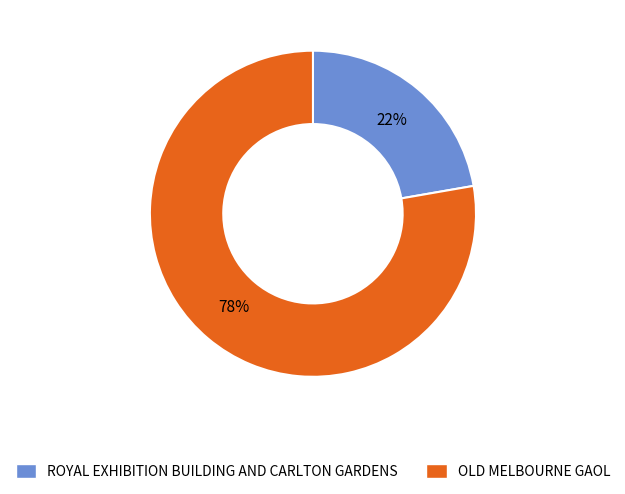

To the nearest percent, what is the combined percentage of OLD MELBOURNE GAOL and ROYAL EXHIBITION BUILDING AND CARLTON GARDENS?

100%